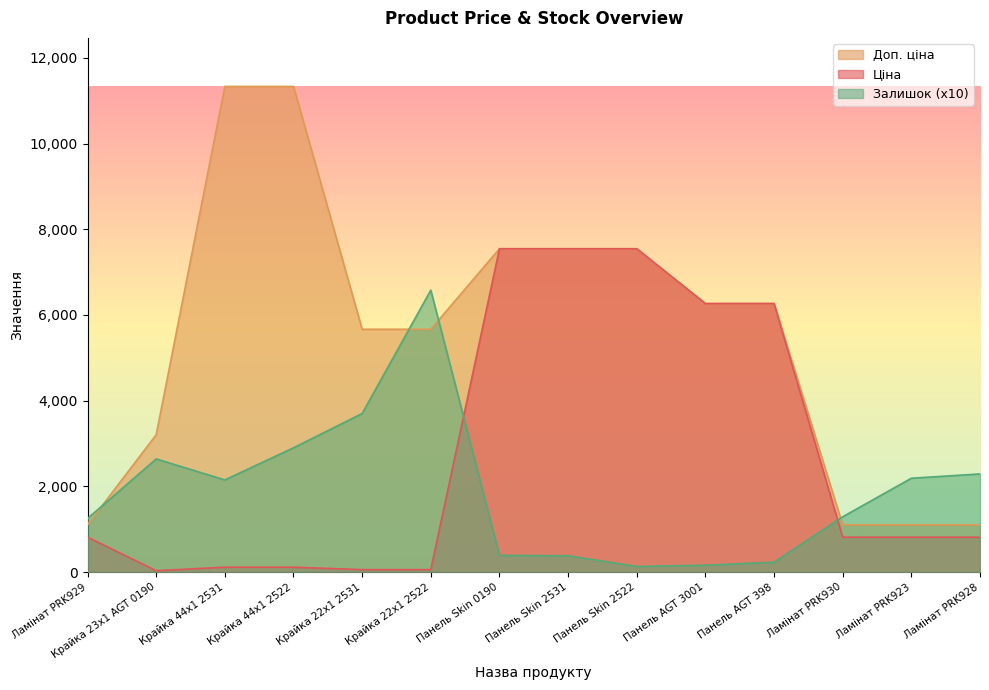

True or false: Ціна has a value of 113.3 at Крайка 44x1 2531.

True